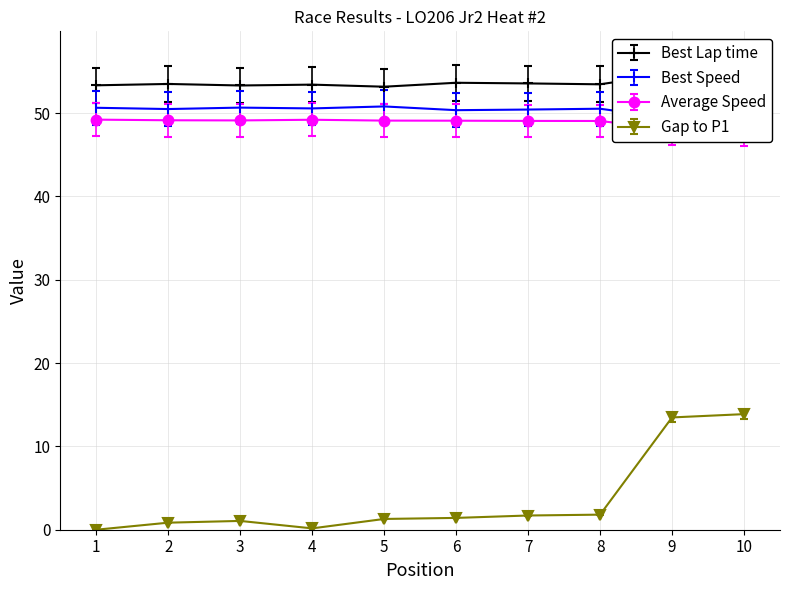

How many categories are shown in the chart?

10